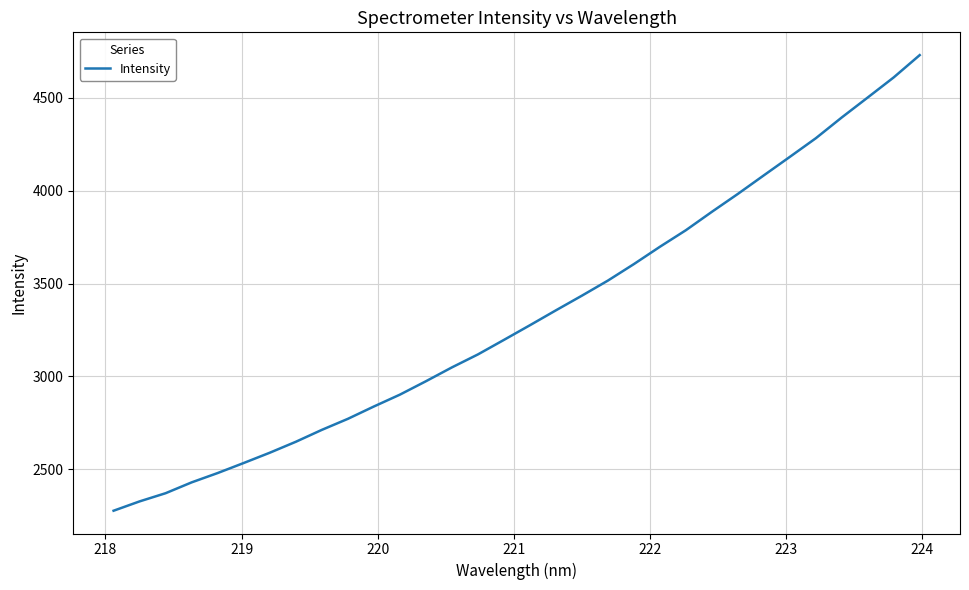

What is the maximum value shown in the chart?

4730.1